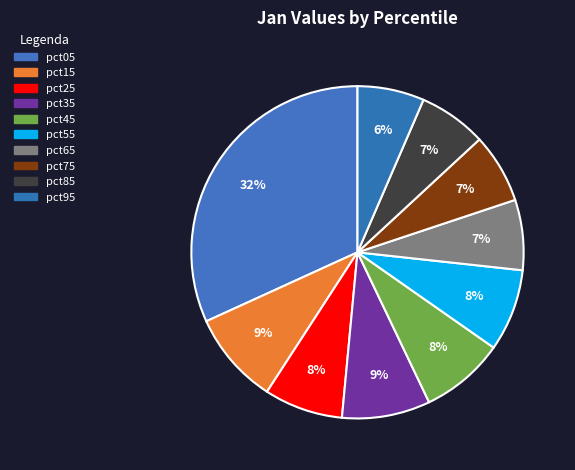

Rank the categories by value from lowest to highest.

pct95, pct85, pct75, pct65, pct25, pct55, pct45, pct35, pct15, pct05